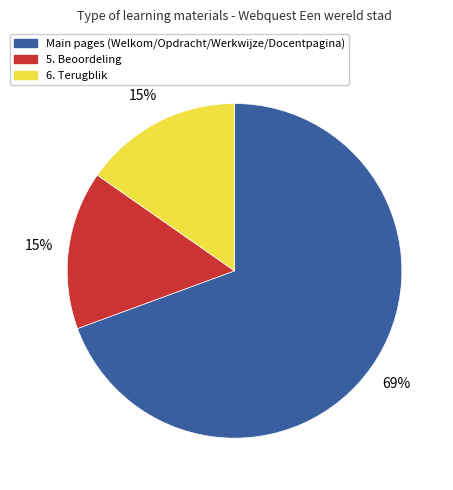

Approximately how many times larger is the value at 6. Terugblik compared to 5. Beoordeling?

1.0